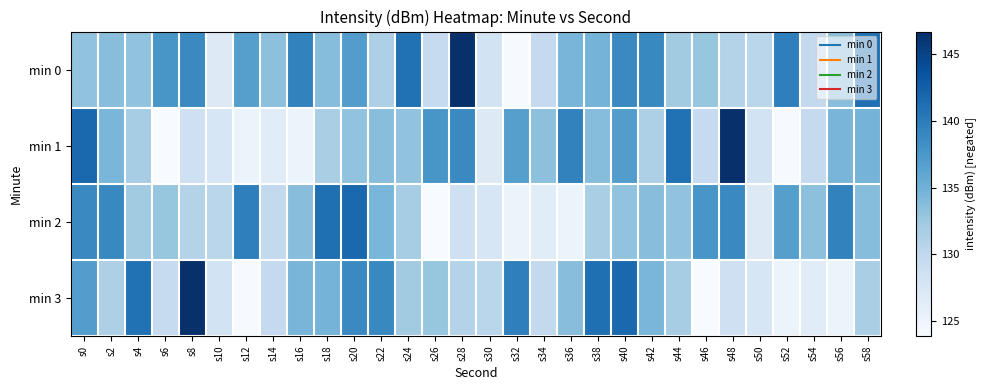

What is the smallest value displayed?

123.9